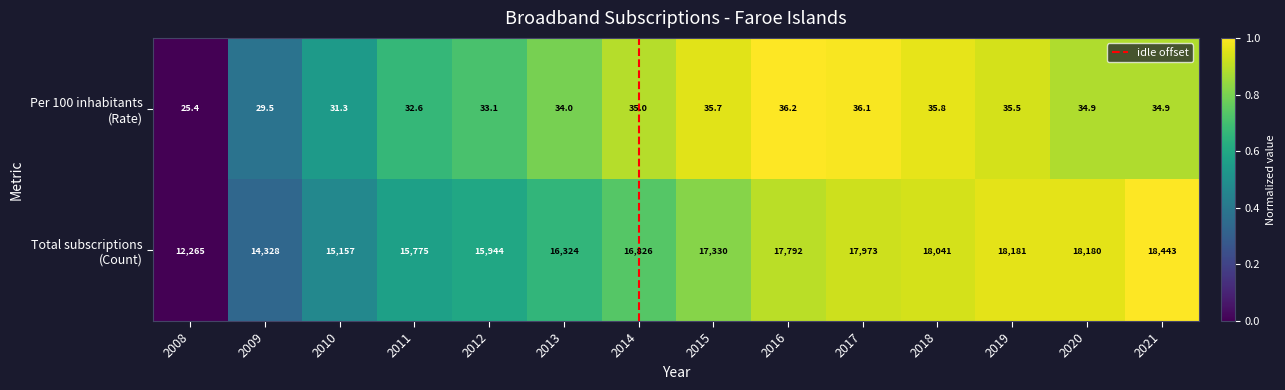

What is the spread (max minus min) of values at 2008?

12239.6